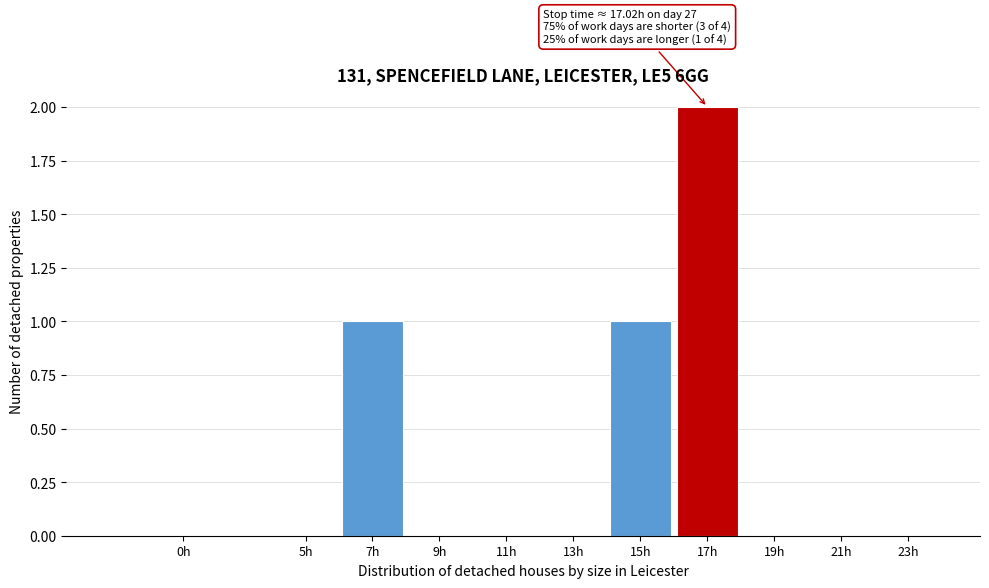

Reading left to right, extract all data points from this chart.

0h=0	5h=0	7h=1	9h=0	11h=0	13h=0	15h=1	17h=2	19h=0	21h=0	23h=0